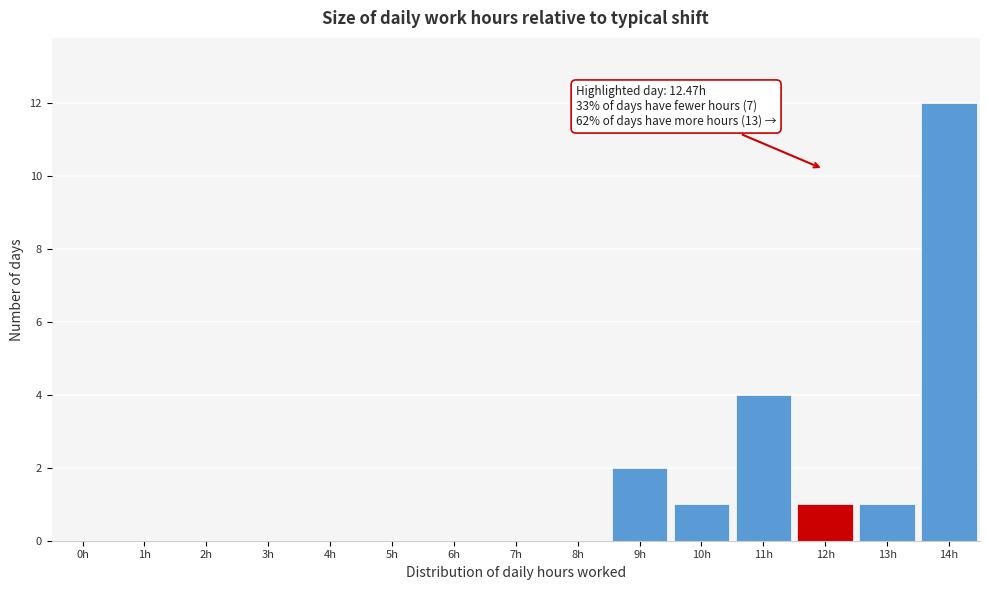

Reading right to left, extract all data points from this chart.

14h=12	13h=1	12h=1	11h=4	10h=1	9h=2	8h=0	7h=0	6h=0	5h=0	4h=0	3h=0	2h=0	1h=0	0h=0